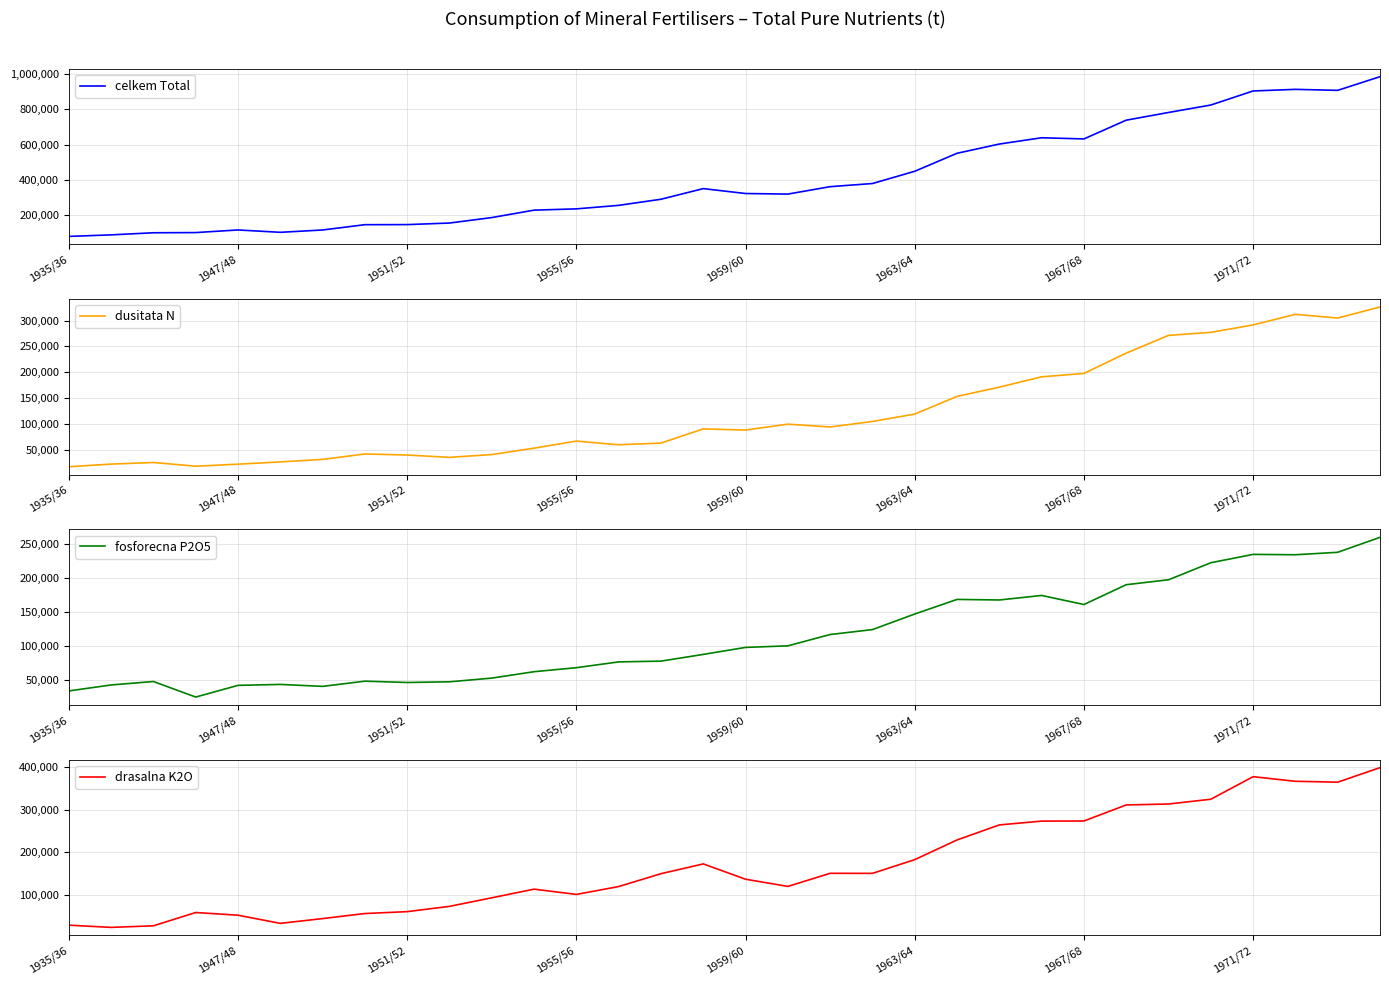

Does the chart display data point markers on the line(s)?

No